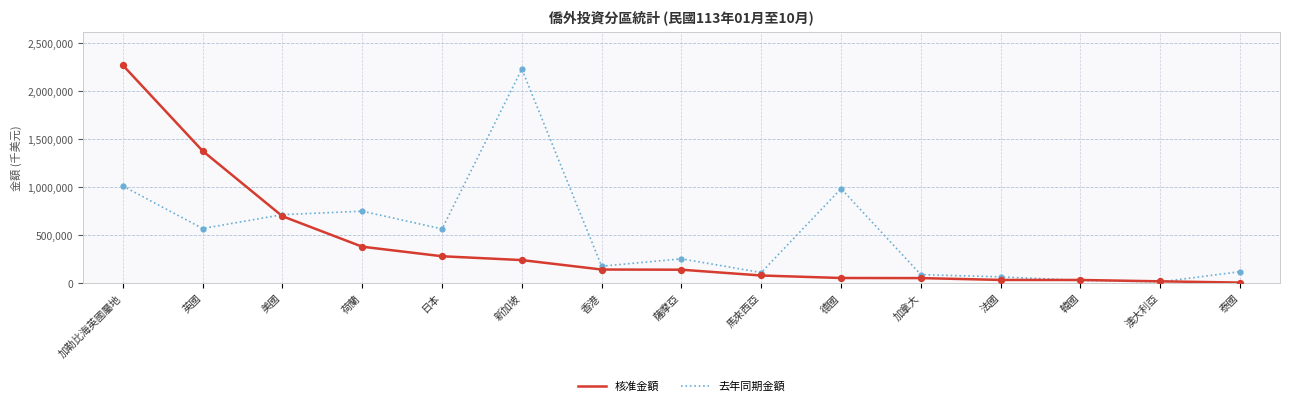

At how many categories does at least one series exceed 1096572?

3